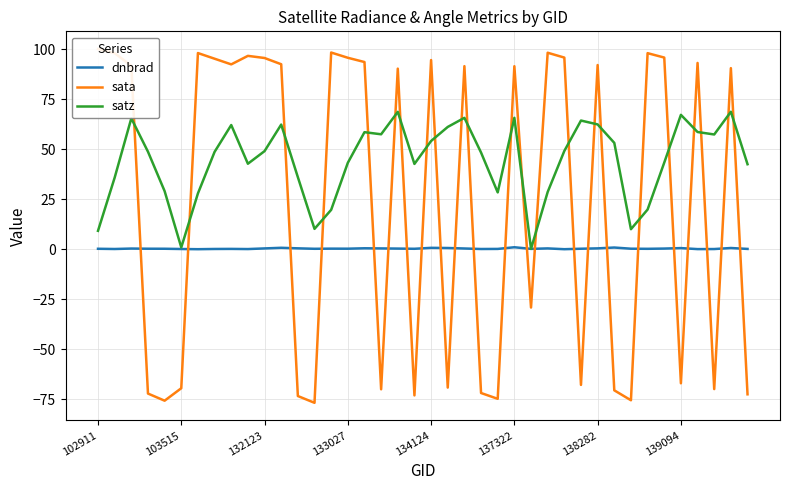

The dnbrad series shows 0.6 at 21. True or false?

True